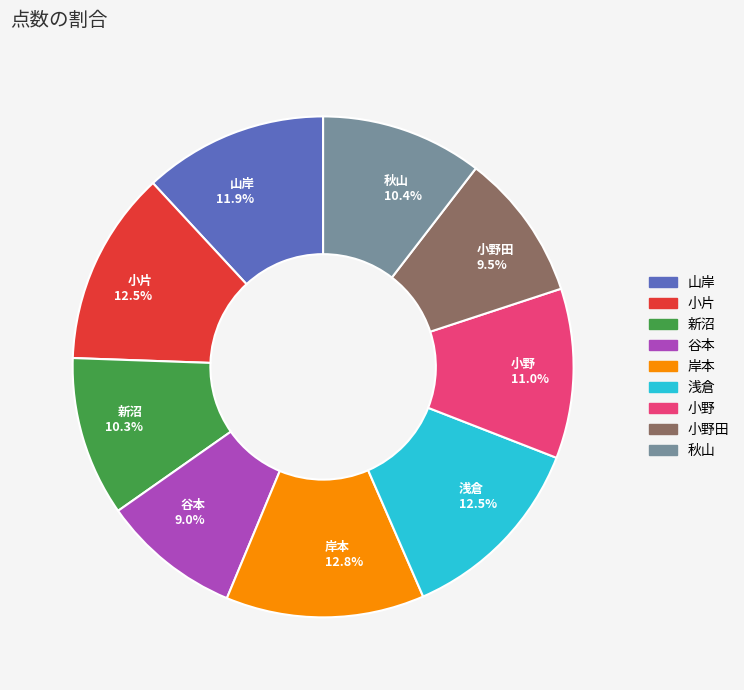

Combined, do 新沼 10.3% and 谷本 9.0% account for over 50%?

No